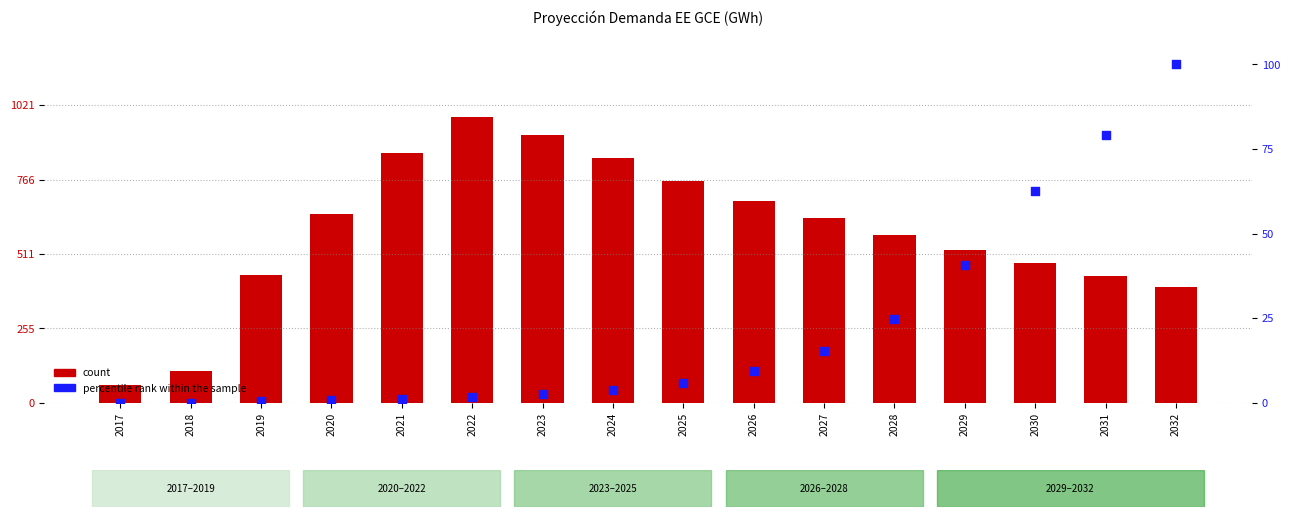

At how many categories does at least one series exceed 434?

13